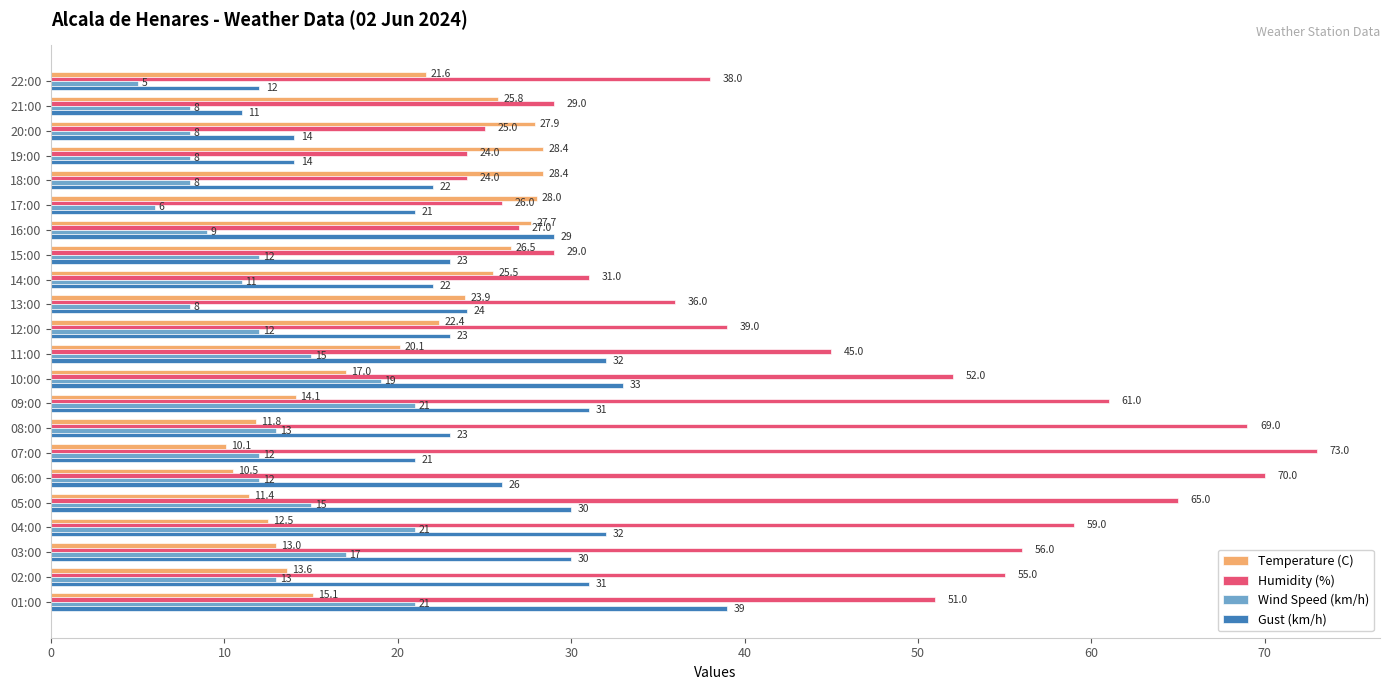

The value of Humidity (%) at 17:00 is 40.2. True or false?

False